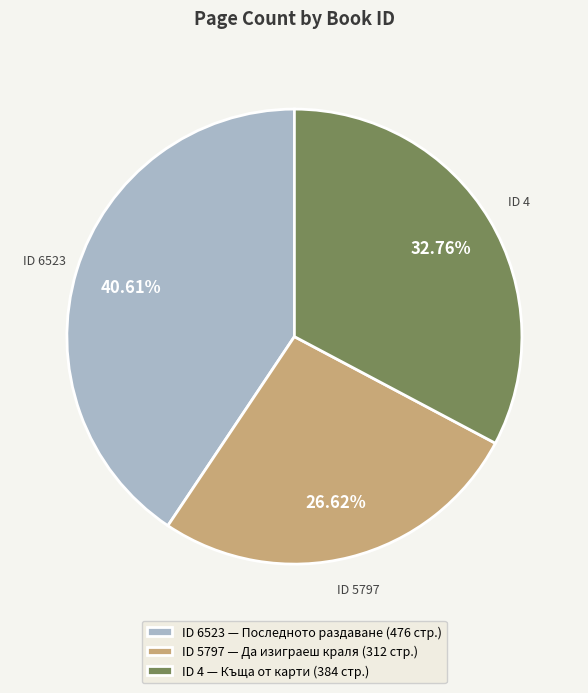

Is the sum of ID 6523 — Последното раздаване (476 стр.) and ID 5797 — Да изиграеш краля (312 стр.) greater than half?

Yes